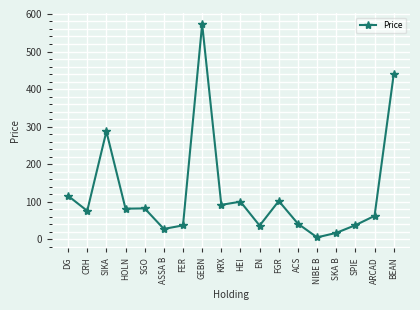

At which category does the data reach its first local peak?

SIKA